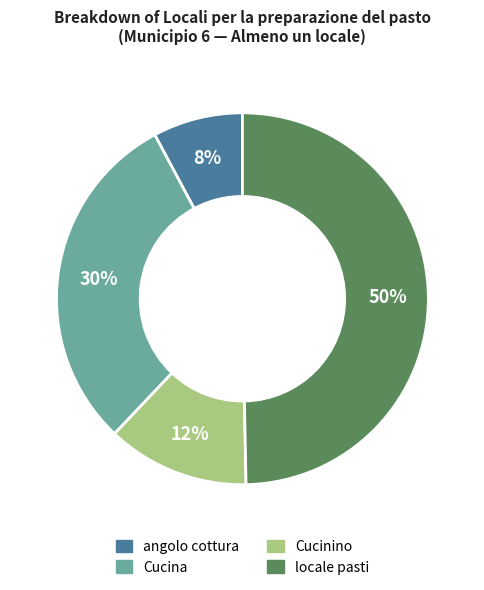

Rank the categories by value from highest to lowest.

locale pasti, Cucina, Cucinino, angolo cottura